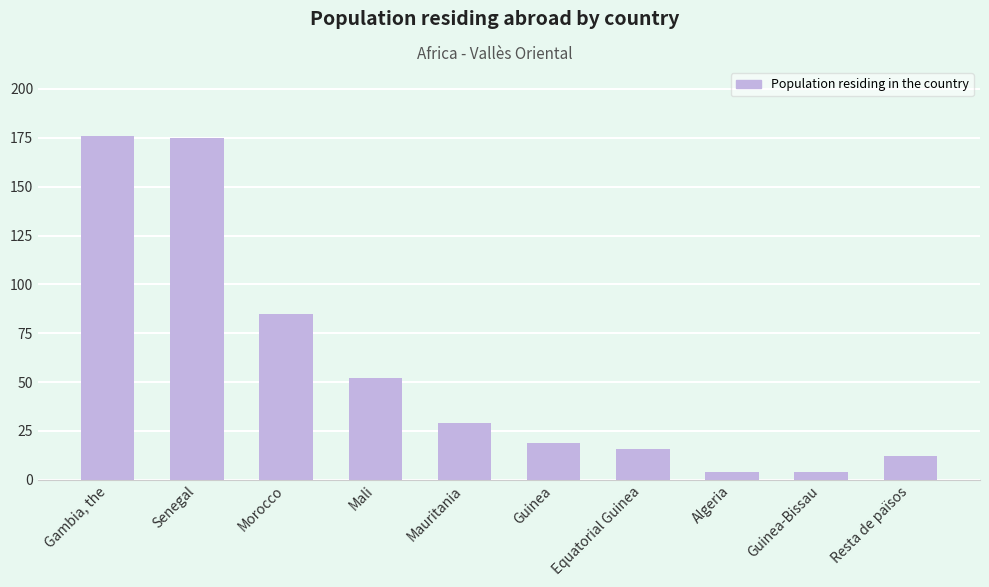

What is the label of the 8th bar from the right?

Morocco